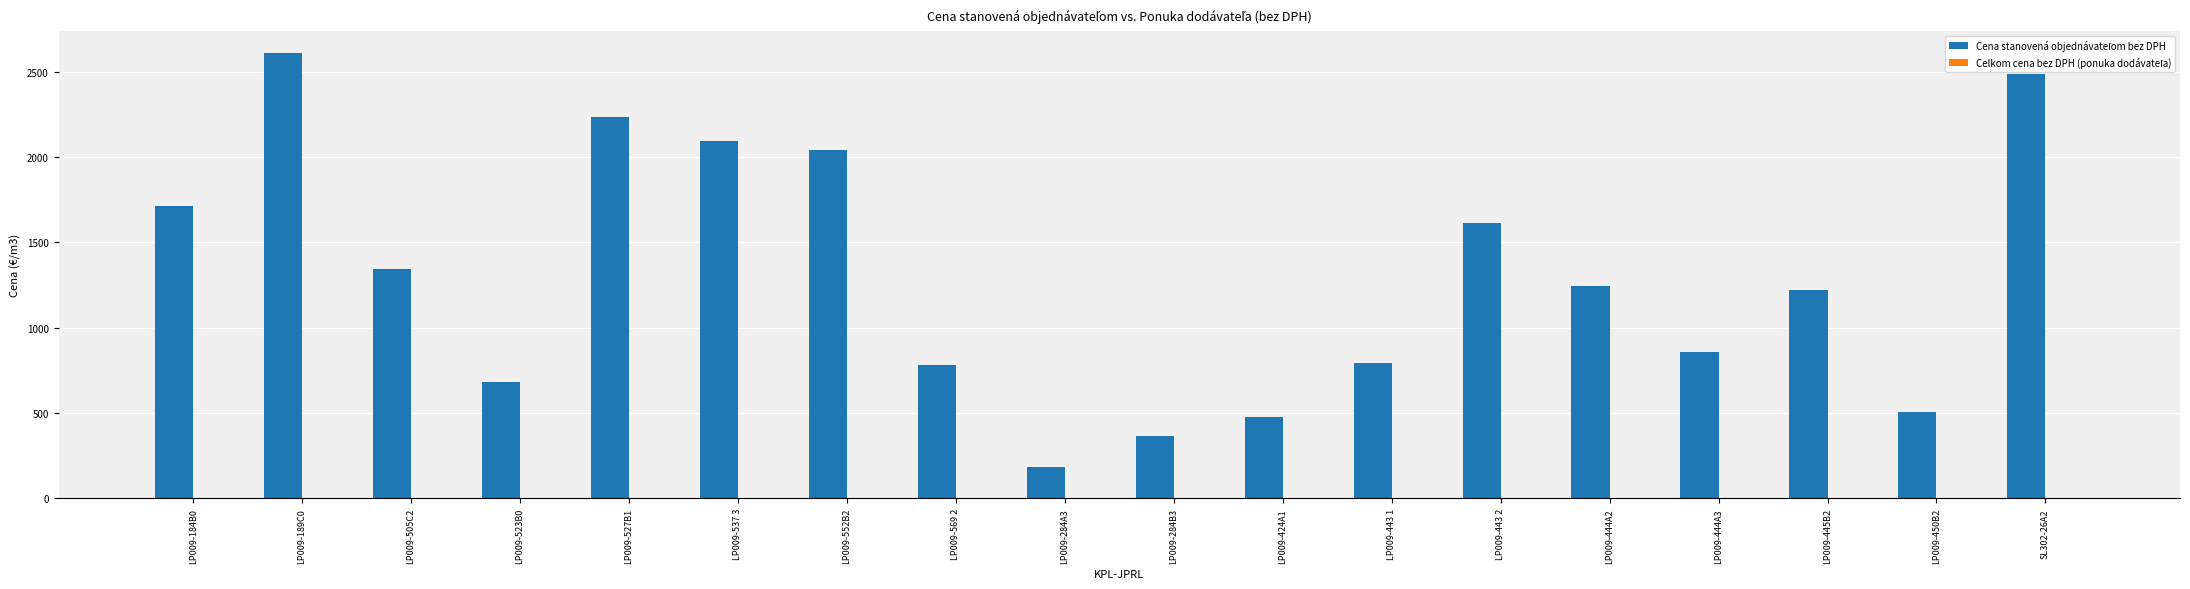

Which label corresponds to the smallest value in the chart?

LP009-284A3